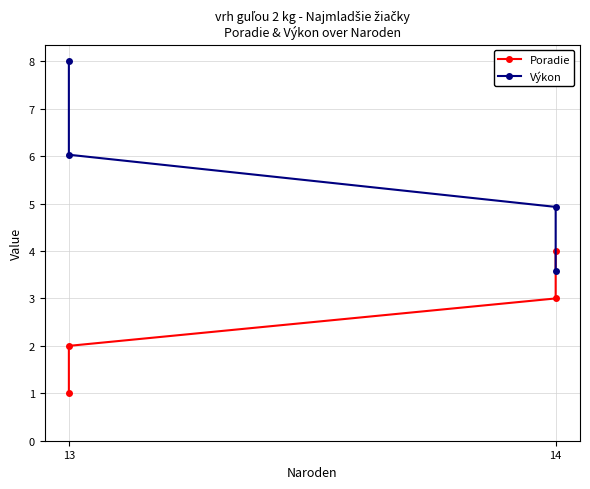

After their last crossing, which series has the higher values: Poradie or Výkon?

Poradie